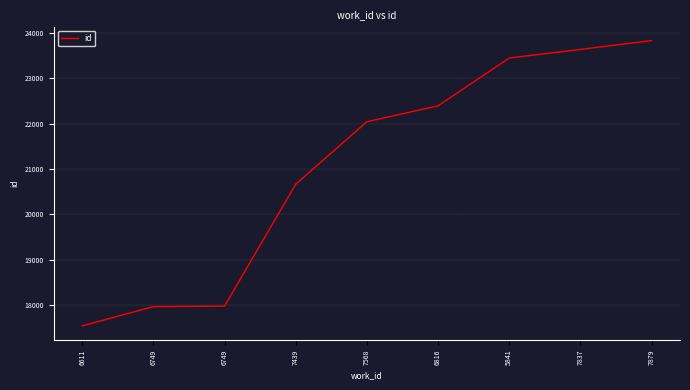

Is this an area chart (filled region under the line)?

No